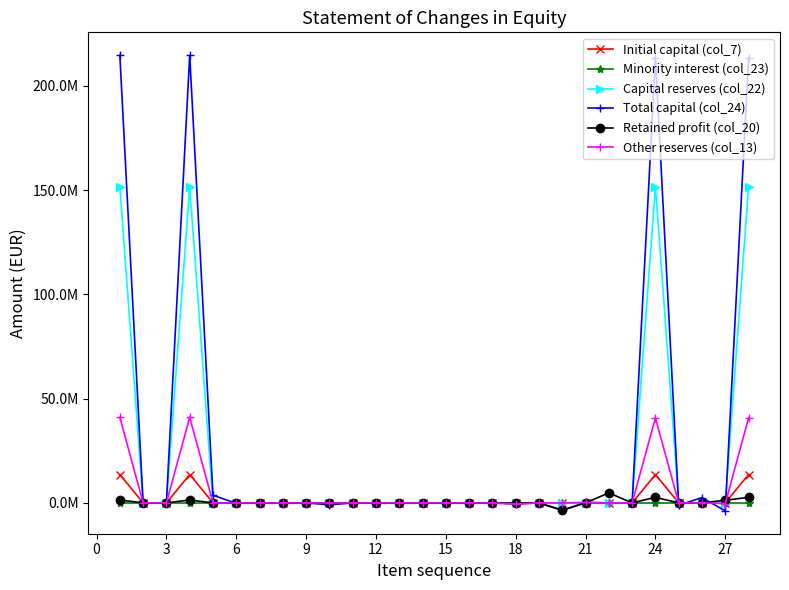

What are all the series names shown in the legend?

Initial capital (col_7), Minority interest (col_23), Capital reserves (col_22), Total capital (col_24), Retained profit (col_20), Other reserves (col_13)